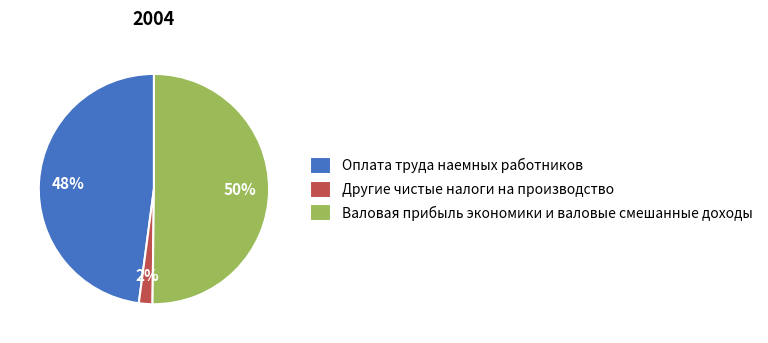

Which slice represents more than half of the pie?

Валовая прибыль экономики и валовые смешанные доходы